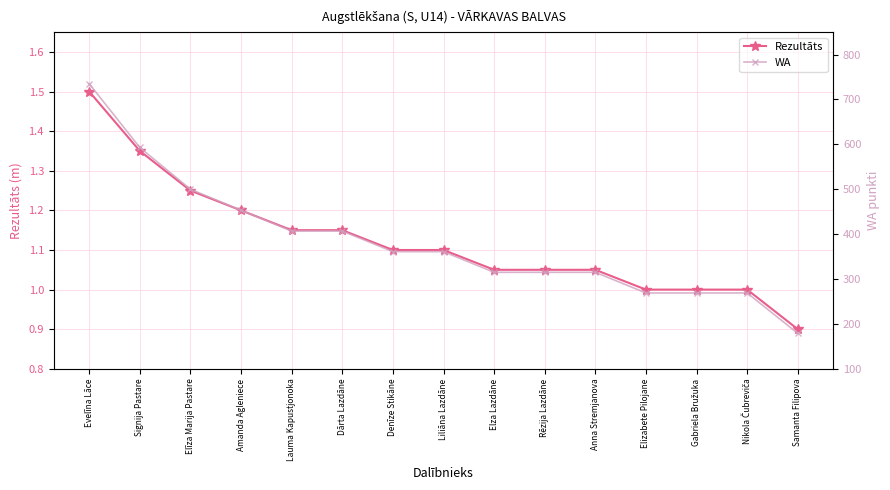

What are all the series names shown in the legend?

Rezultāts, WA